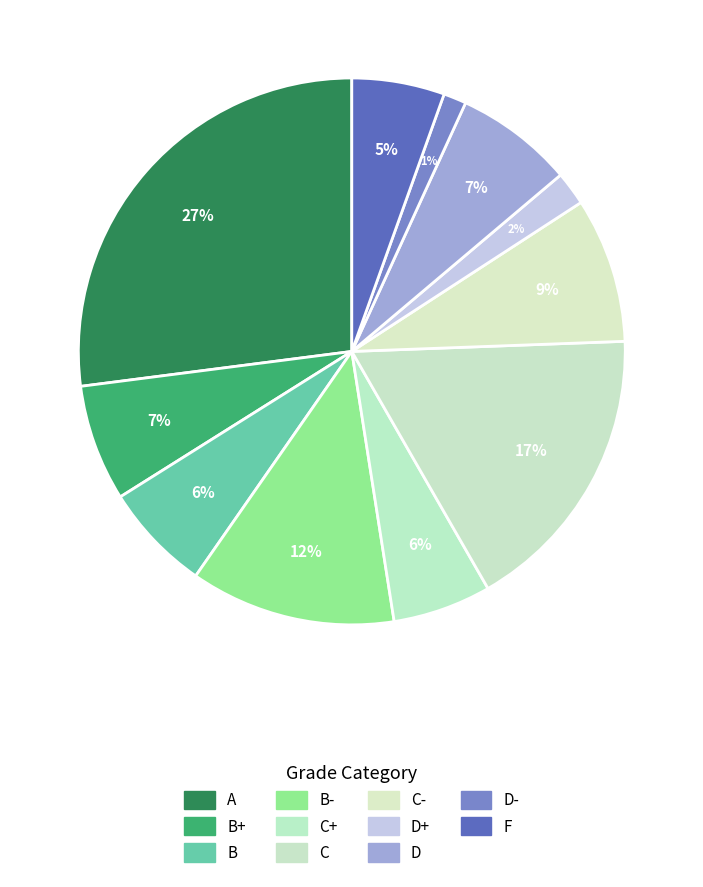

How many segments does this pie chart have?

11